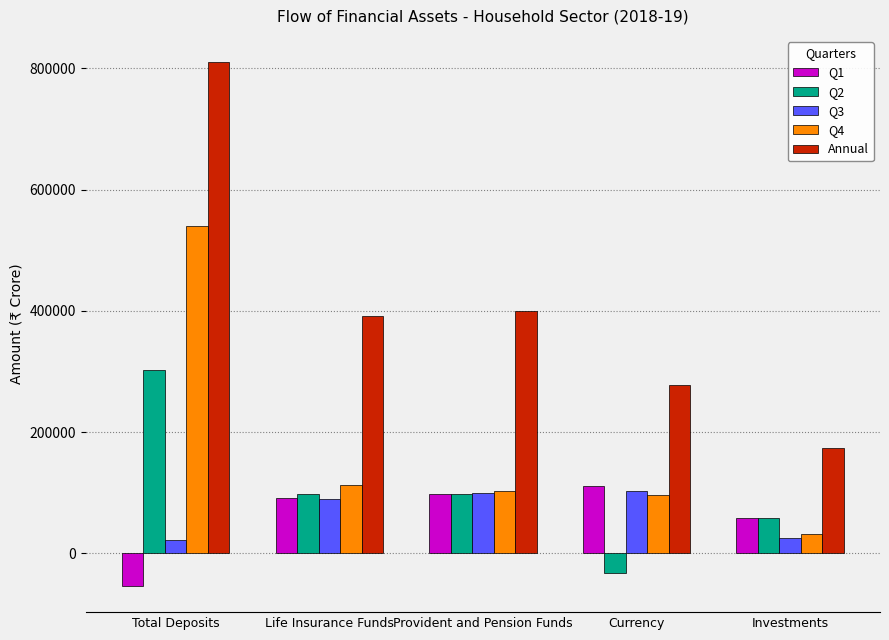

Are the bars horizontal?

No